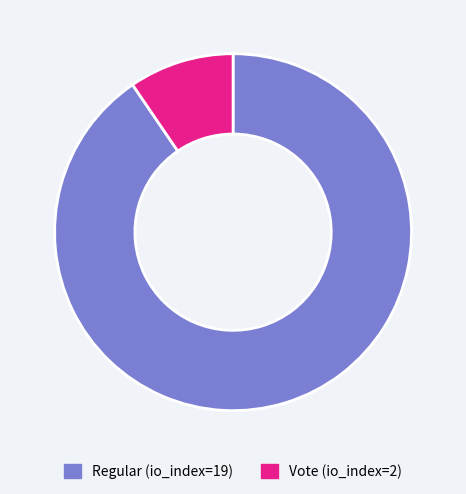

Is there any slice that represents more than half of the pie?

Yes